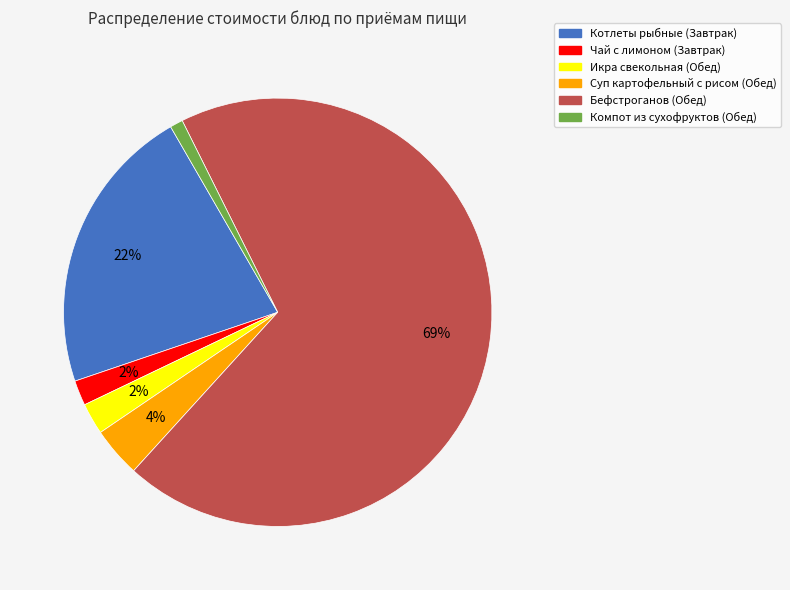

To the nearest percent, what is the average slice percentage?

17%